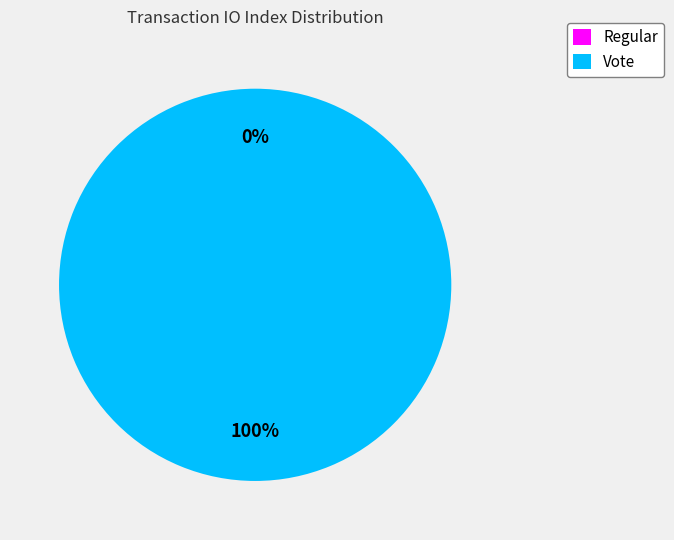

Between Regular (index 0) and Vote (index 3), which is larger?

Vote (index 3)